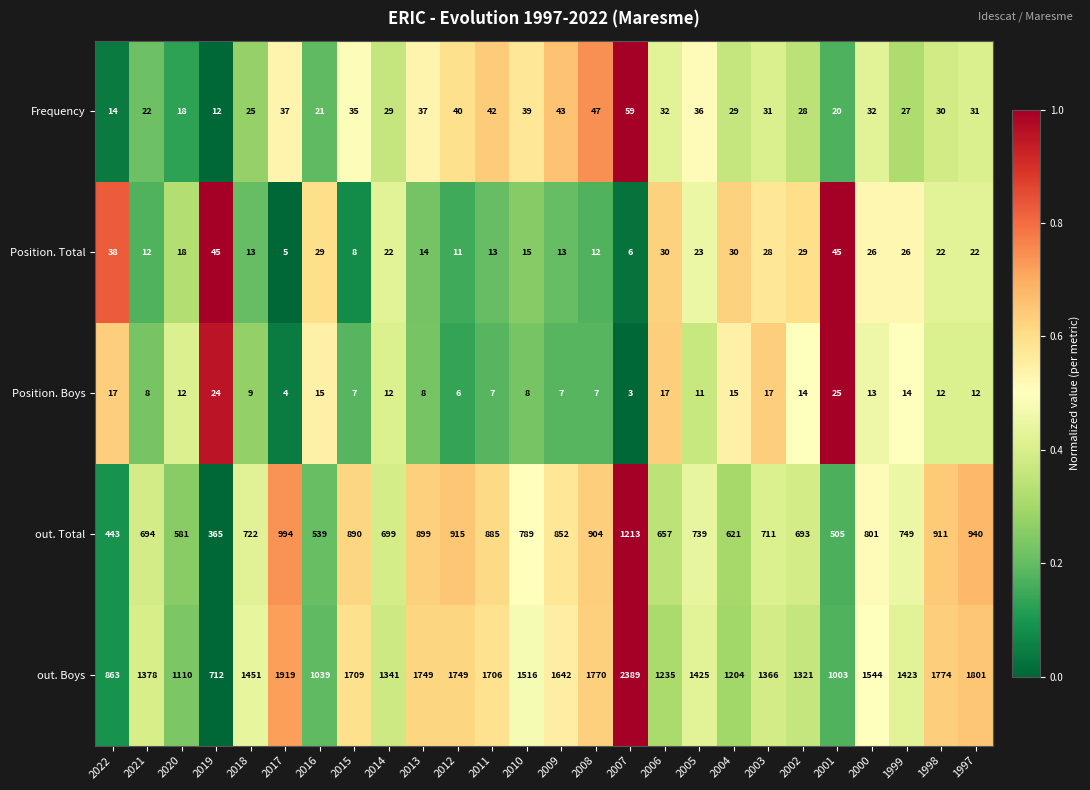

What is the total value across all series at 2001?

1598